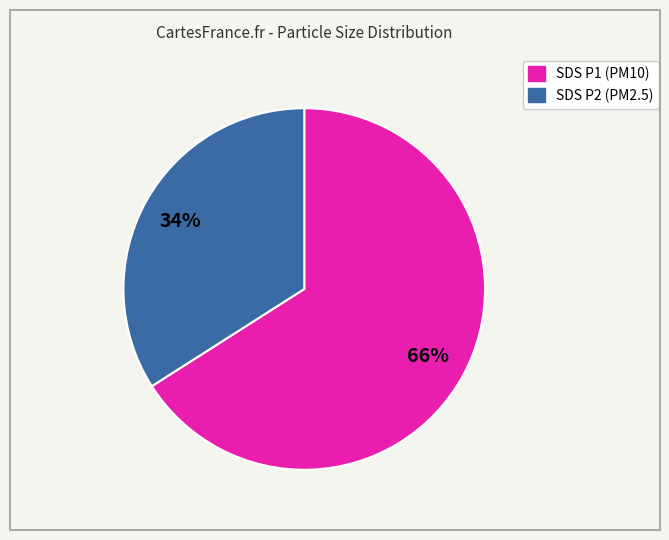

To the nearest percent, what is the difference between the largest and smallest slice percentages?

32%